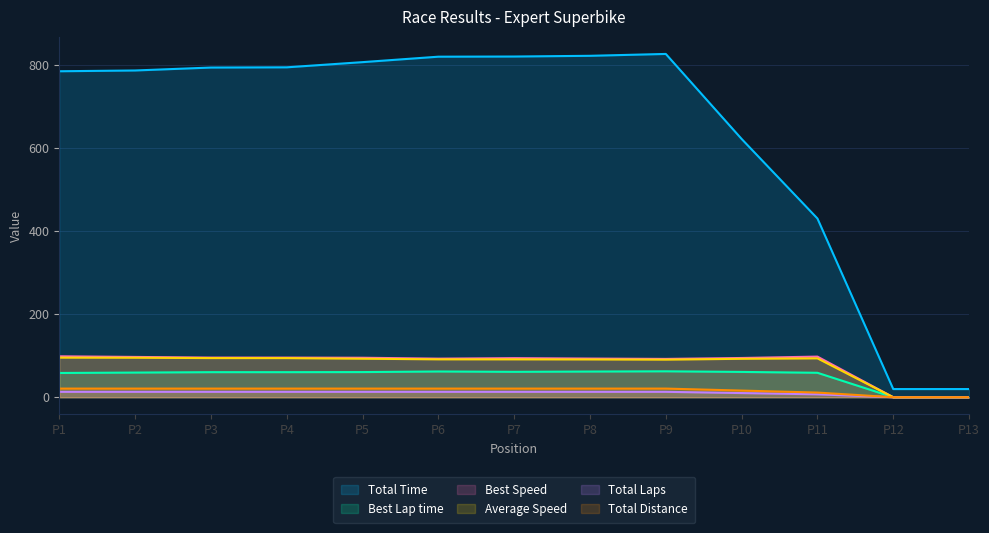

Reading right to left, transcribe all the data shown in this chart.

Total Time: 19.7	19.6	430.5	622.1	826.9	822.4	820.6	820.2	807.1	794.6	794.1	787.0	785.2
Best Lap time: 0.0	0.0	58.9	60.9	62.4	61.8	61.2	62.0	60.6	60.4	60.3	59.4	58.4
Best Speed: 0.0	0.0	97.9	94.5	92.3	93.2	94.2	92.9	95.1	95.4	95.5	97.1	98.6
Average Speed: 0.0	0.0	93.7	92.6	90.6	91.1	91.2	91.3	92.8	94.2	94.3	95.1	95.4
Total Laps: 0.0	0.0	7.0	10.0	13.0	13.0	13.0	13.0	13.0	13.0	13.0	13.0	13.0
Total Distance: 0.0	0.0	11.2	16.0	20.8	20.8	20.8	20.8	20.8	20.8	20.8	20.8	20.8